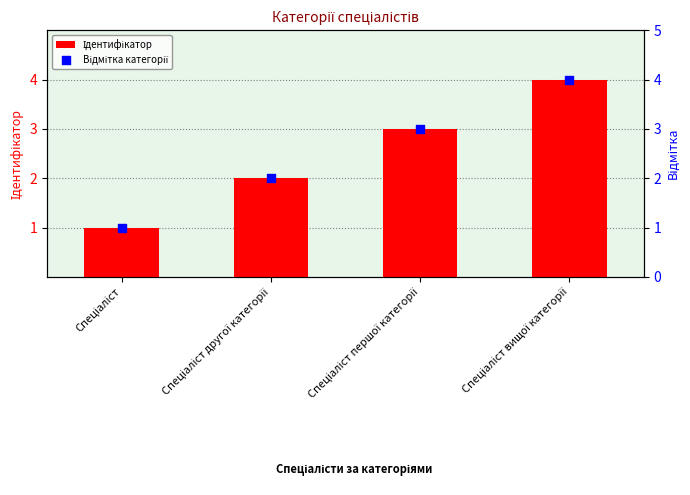

What are all the series names shown in the legend?

Ідентифікатор, Відмітка категорії